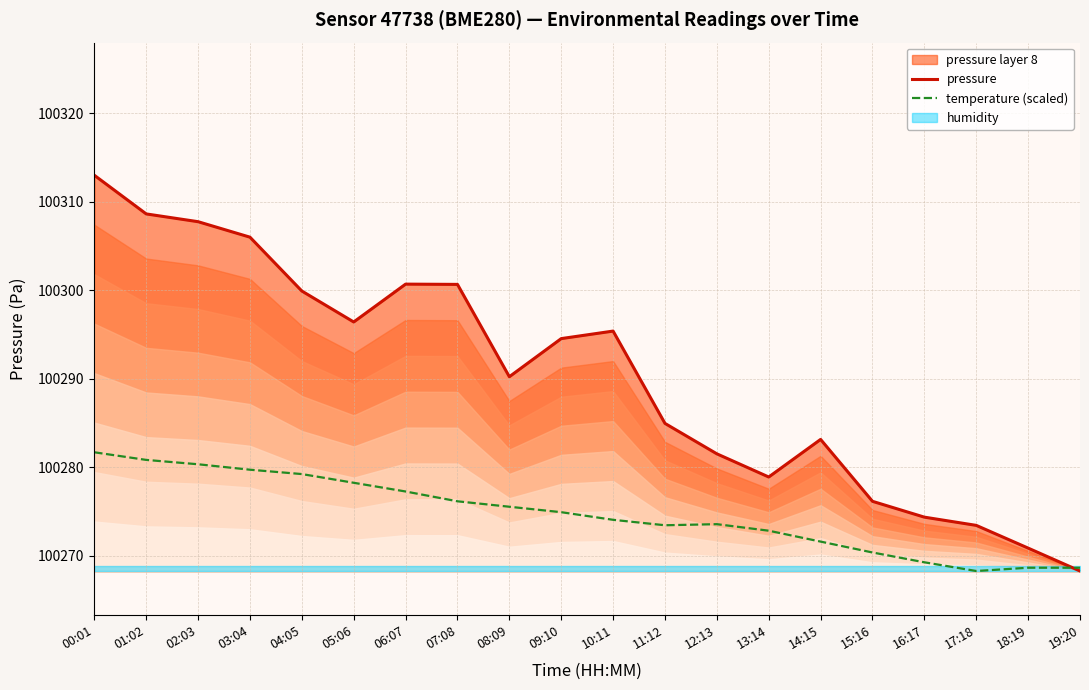

Is the value of pressure at 14:15 greater than the value of temperature (scaled) at 10:11?

Yes